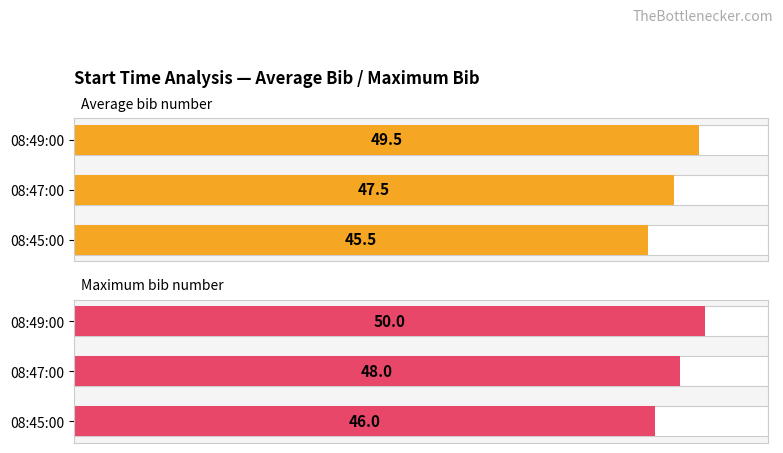

How many bars are there in each group?

2